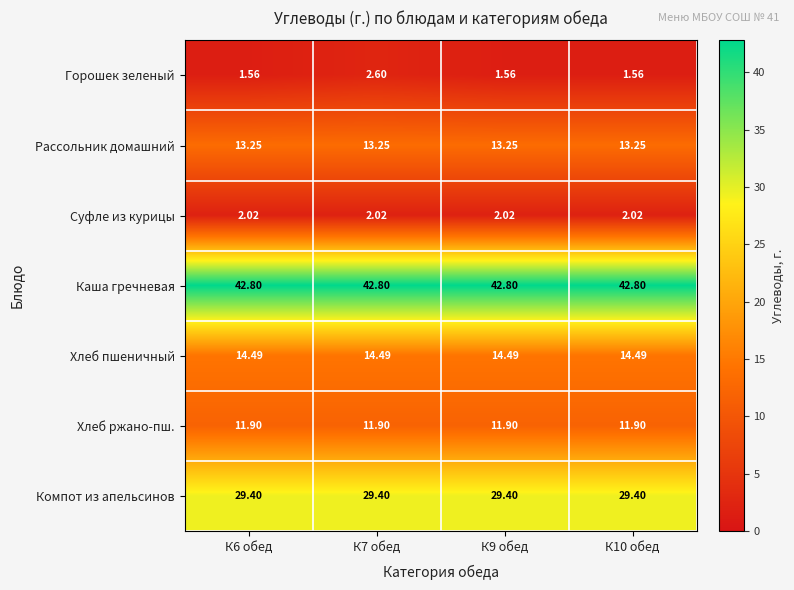

Which series has the largest range (max minus min)?

Горошек зеленый